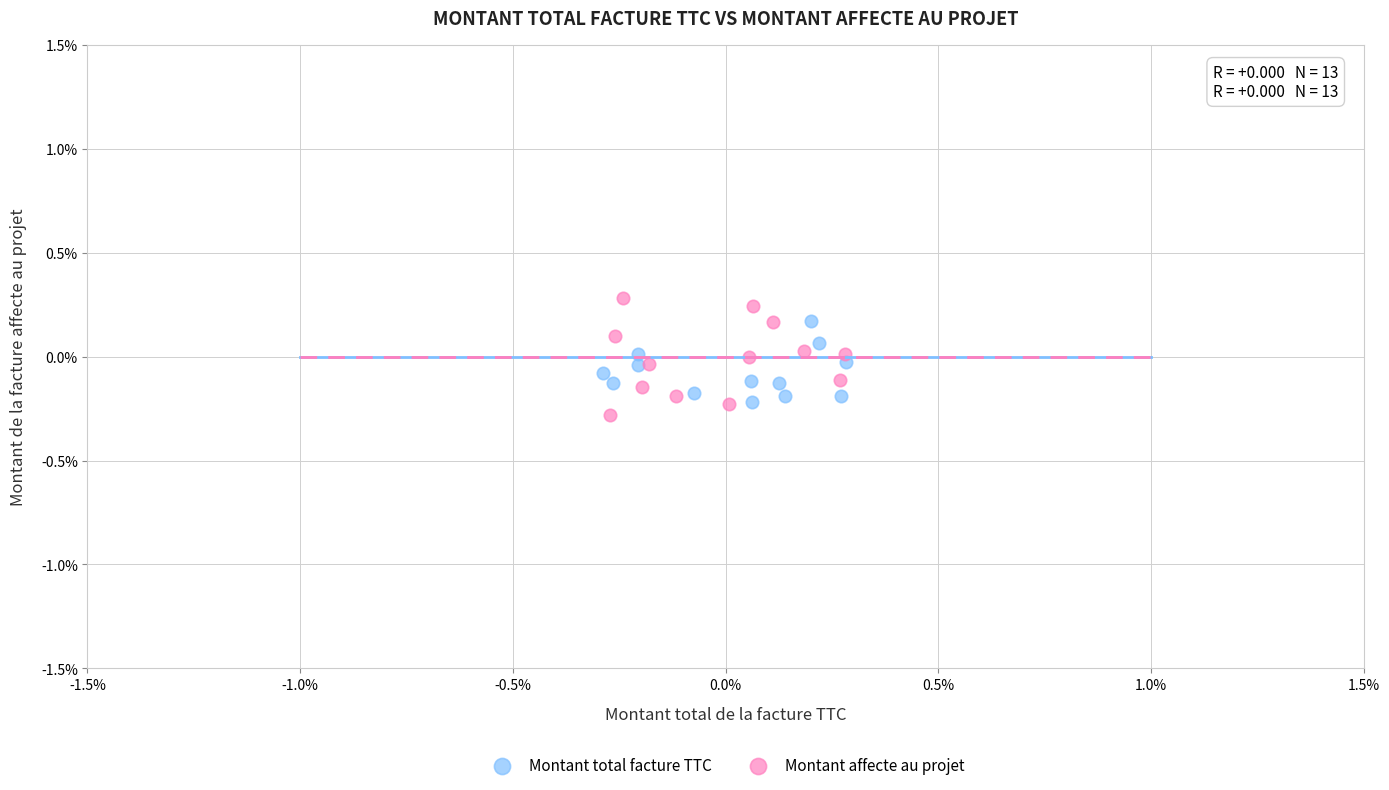

Which series has the widest spread of Y values?

Montant affecte au projet